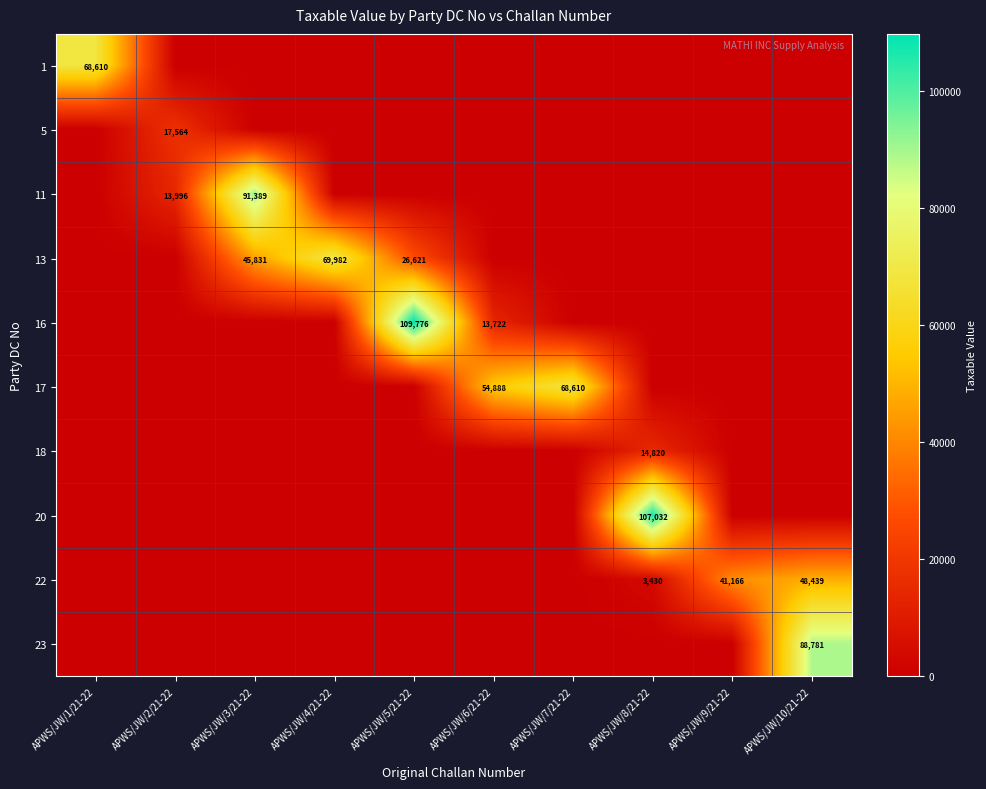

The value of 16 at APWS/JW/5/21-22 is 109776. True or false?

True